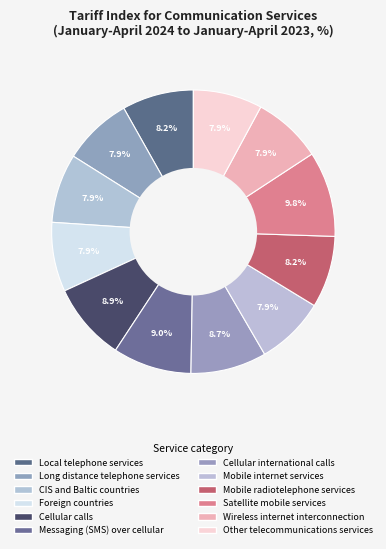

Rank the categories by value from highest to lowest.

Satellite mobile services, Messaging (SMS) over cellular, Cellular calls, Cellular international calls, Mobile radiotelephone services, Local telephone services, Foreign countries, Long distance telephone services, Mobile internet services, Other telecommunications services, CIS and Baltic countries, Wireless internet interconnection